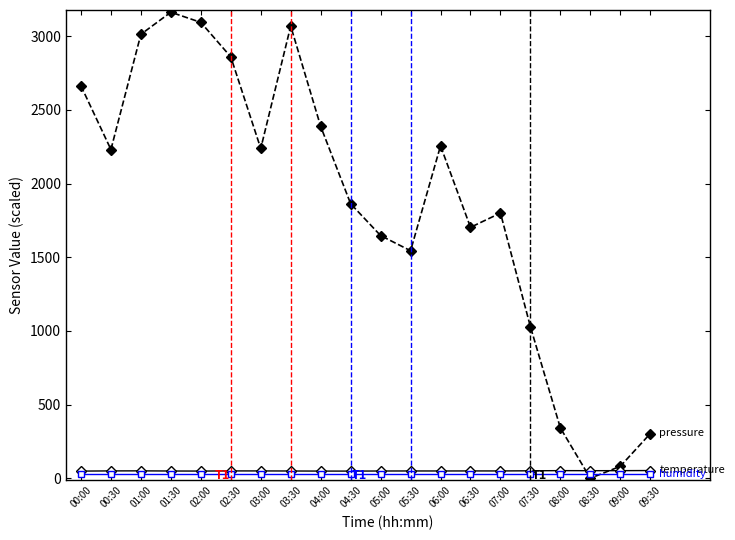

What is the label of the 19th point from the right?

00:30